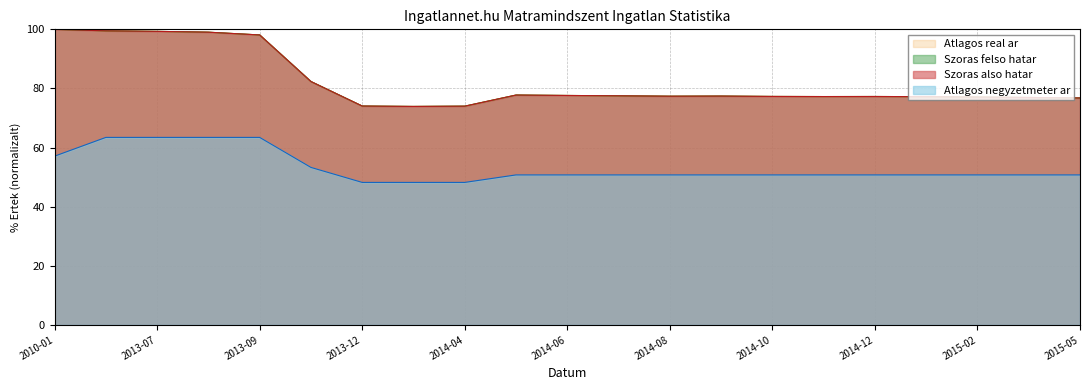

What is the spread (max minus min) of values at 2014-11?

26.5